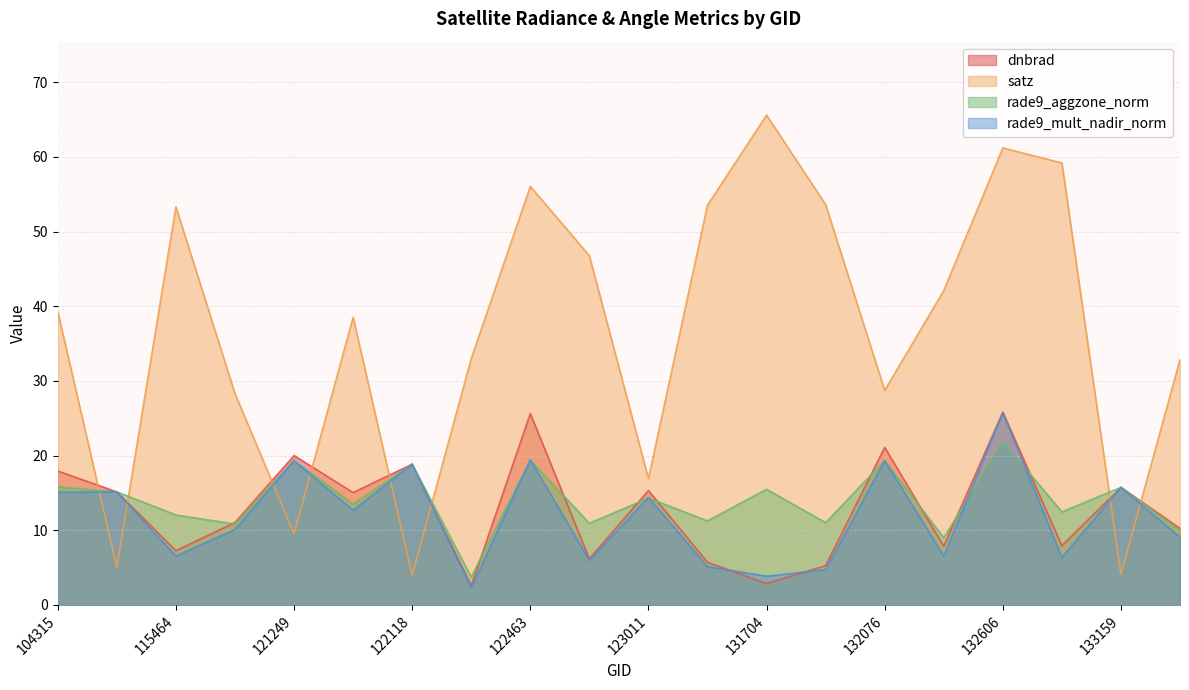

The rade9_aggzone_norm series shows 11.3 at 123728. True or false?

True